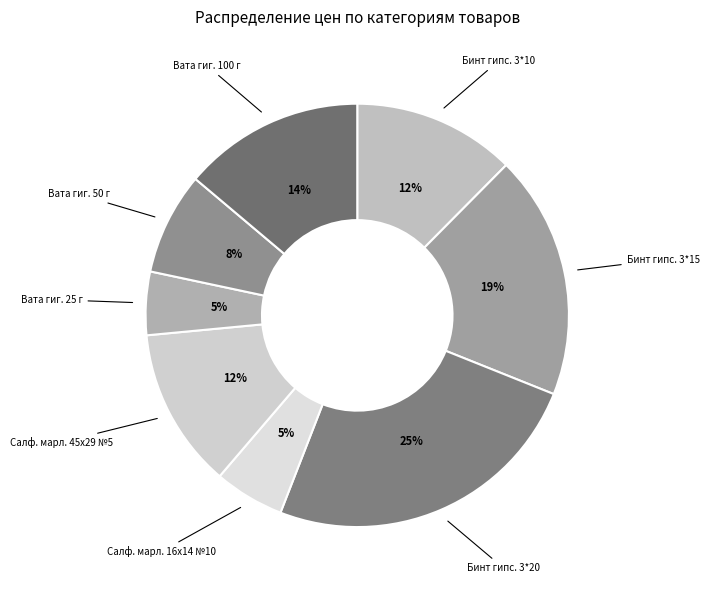

Is there a majority slice in this chart?

No